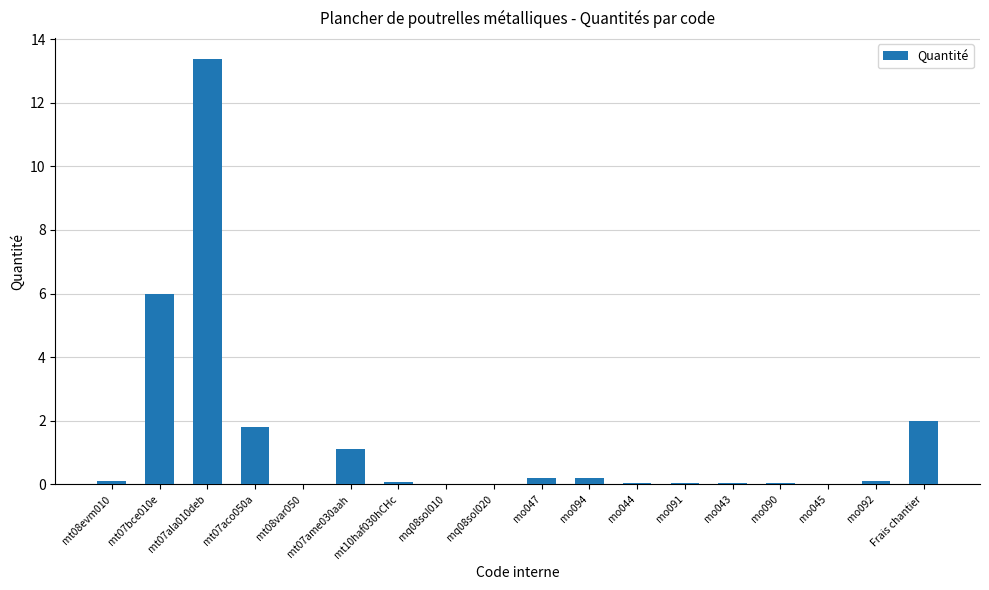

What is the sum of all values?

25.2